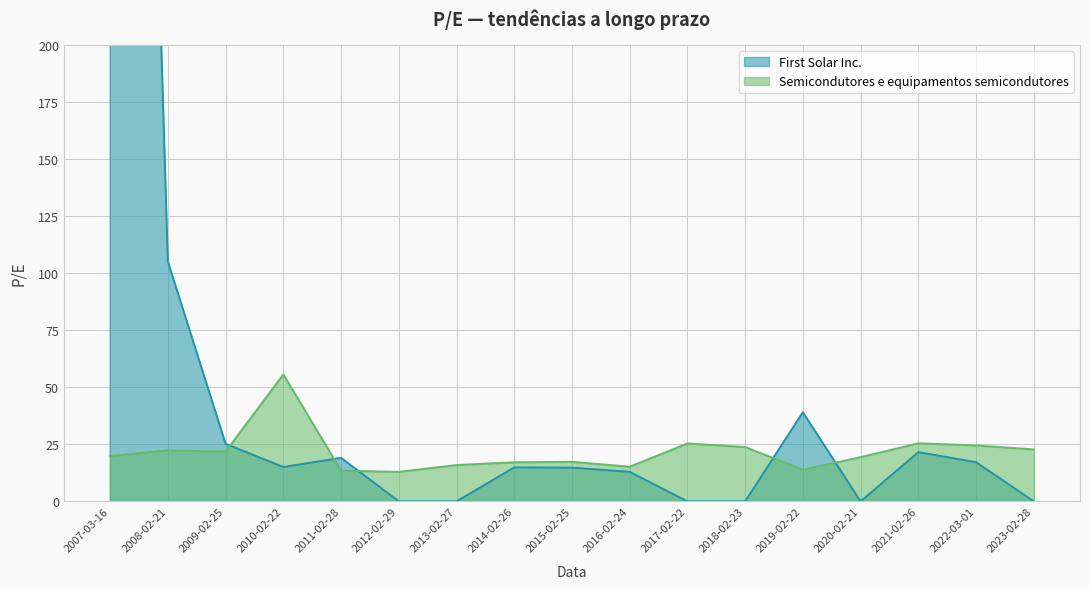

The value of Semicondutores e equipamentos semicondutores at 2022-03-01 is 24.5. True or false?

True